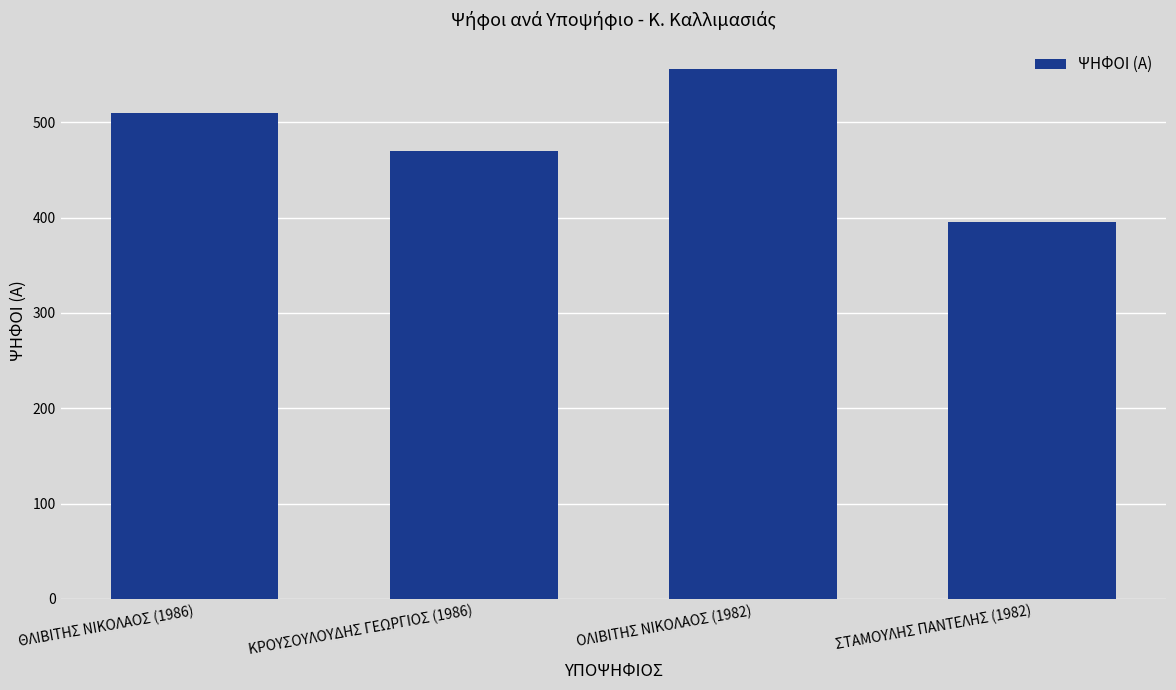

What is the change in value from ΚΡΟΥΣΟΥΛΟΥΔΗΣ ΓΕΩΡΓΙΟΣ (1986) to ΟΛΙΒΙΤΗΣ ΝΙΚΟΛΑΟΣ (1982)?

+86